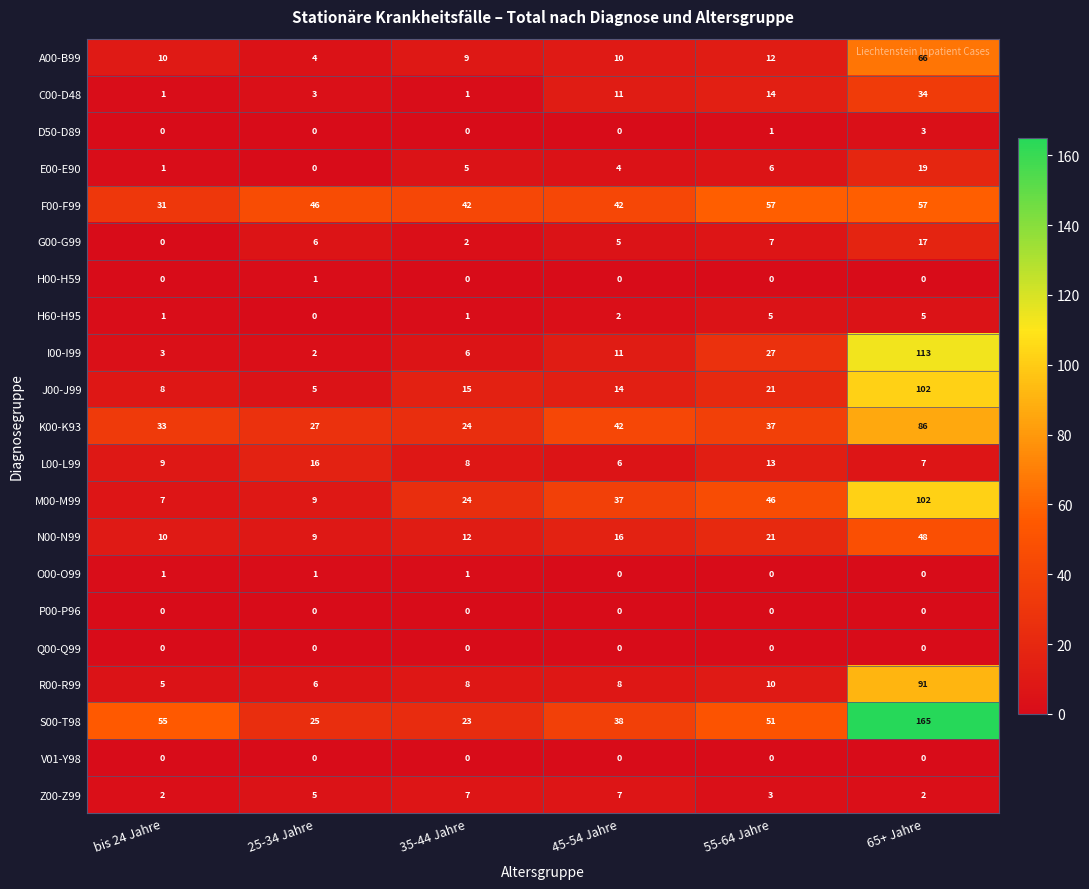

What is the sum of the I00-I99 values at bis 24 Jahre and 45-54 Jahre?

14